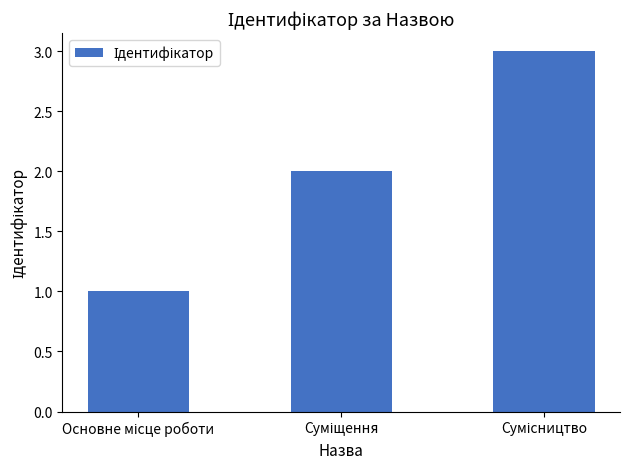

What is the difference between the maximum and minimum values?

2